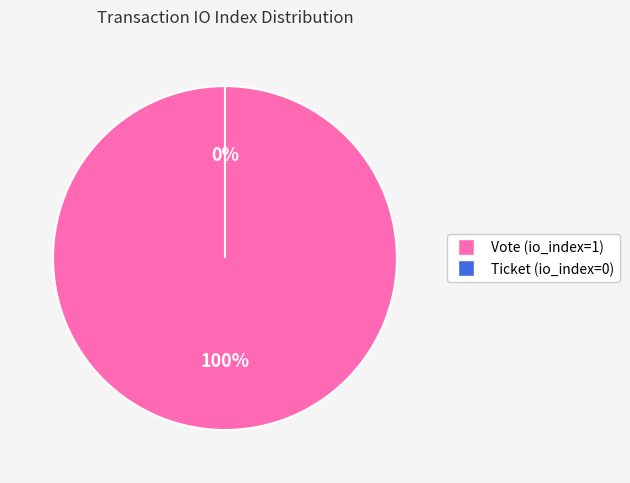

To the nearest percent, what percentage of the pie is Vote (io_index=1)?

100%